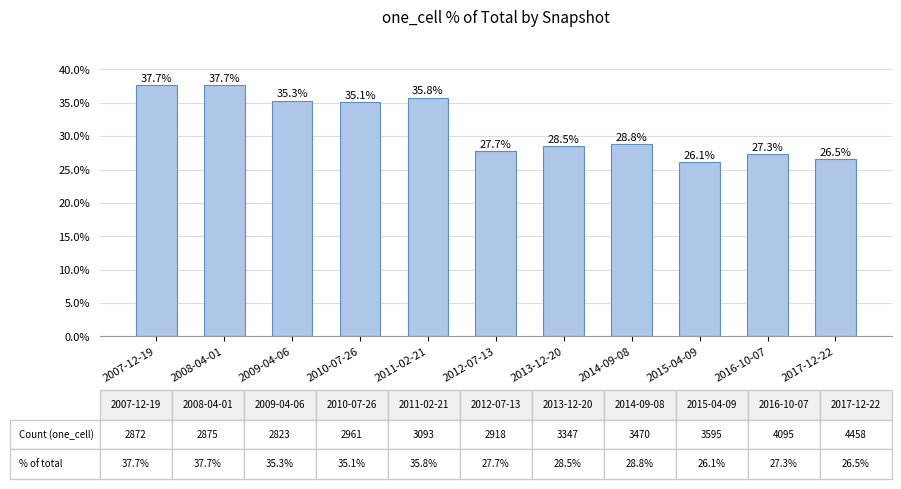

Reading right to left, what are all the values shown in this chart?

2017-12-22=26.5	2016-10-07=27.3	2015-04-09=26.1	2014-09-08=28.8	2013-12-20=28.5	2012-07-13=27.7	2011-02-21=35.8	2010-07-26=35.1	2009-04-06=35.3	2008-04-01=37.7	2007-12-19=37.7